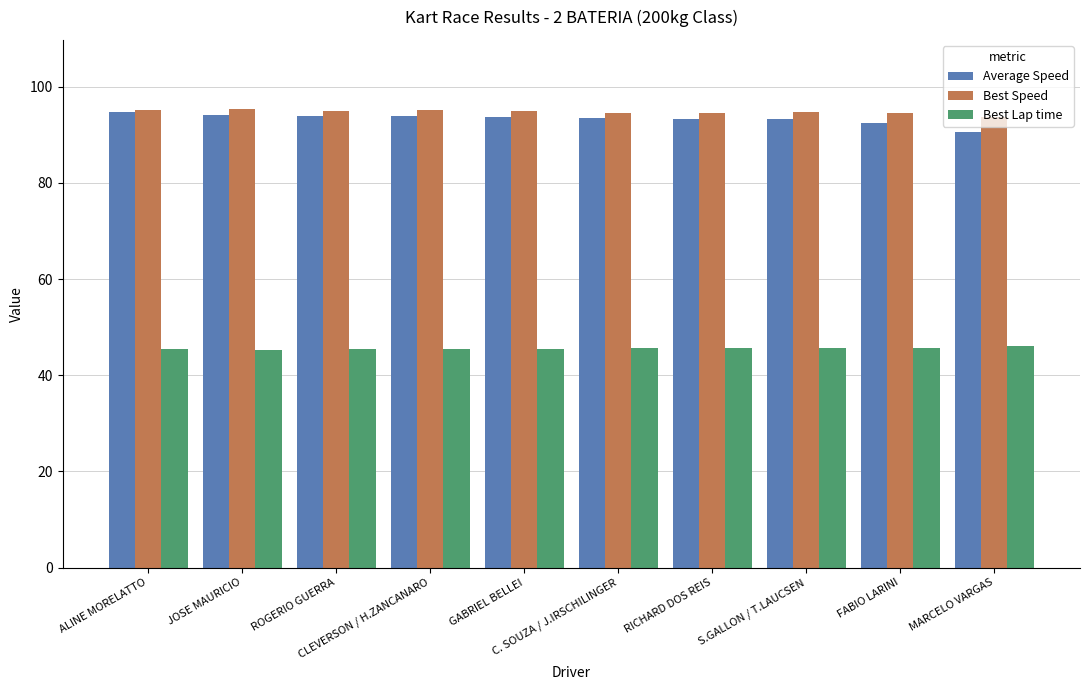

What is the sum of all Average Speed values?

933.5